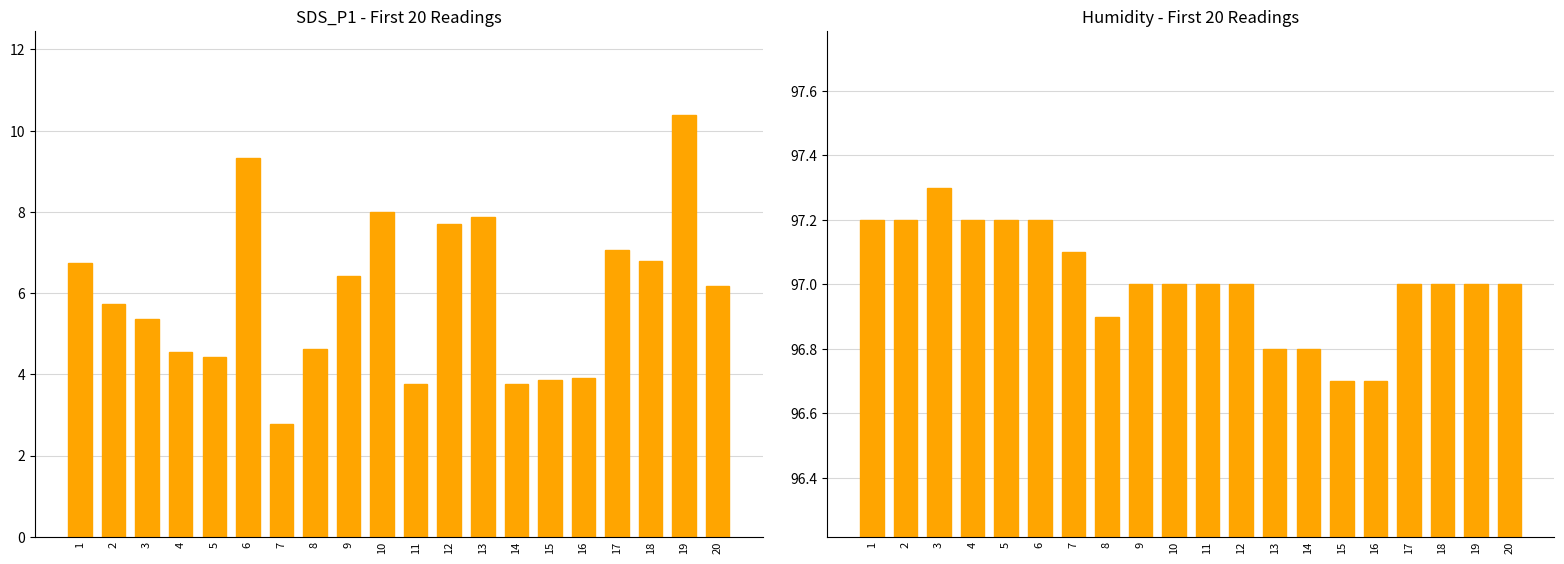

What is the approximate value of SDS_P1 at 17?

7.1